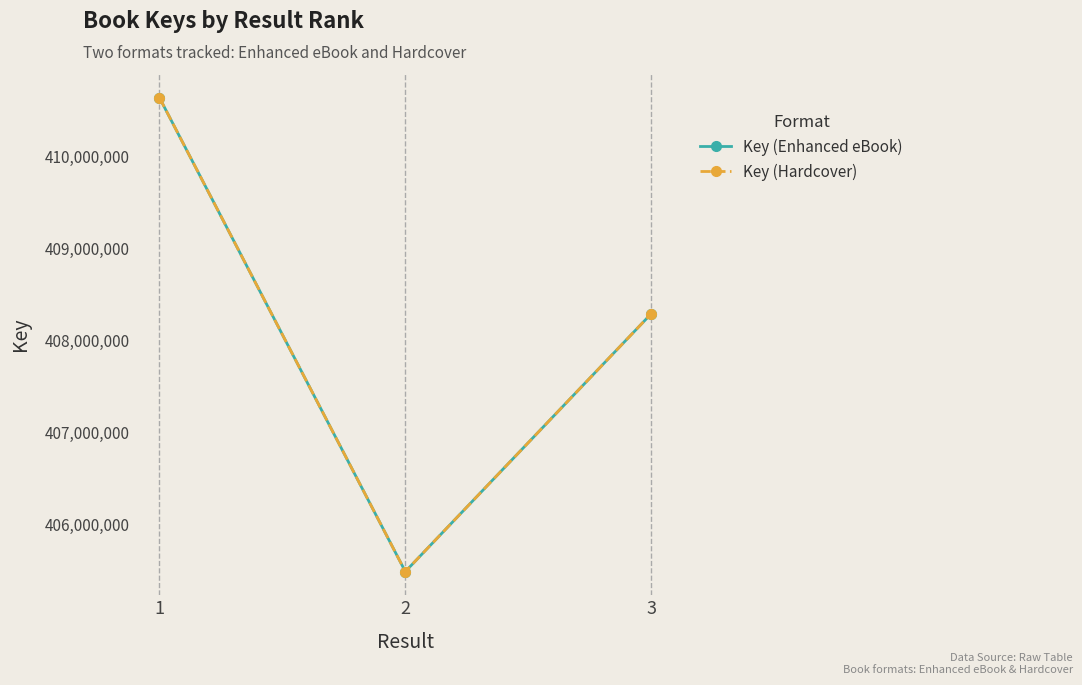

The value of Key (Hardcover) at 2 is 405486140. True or false?

True